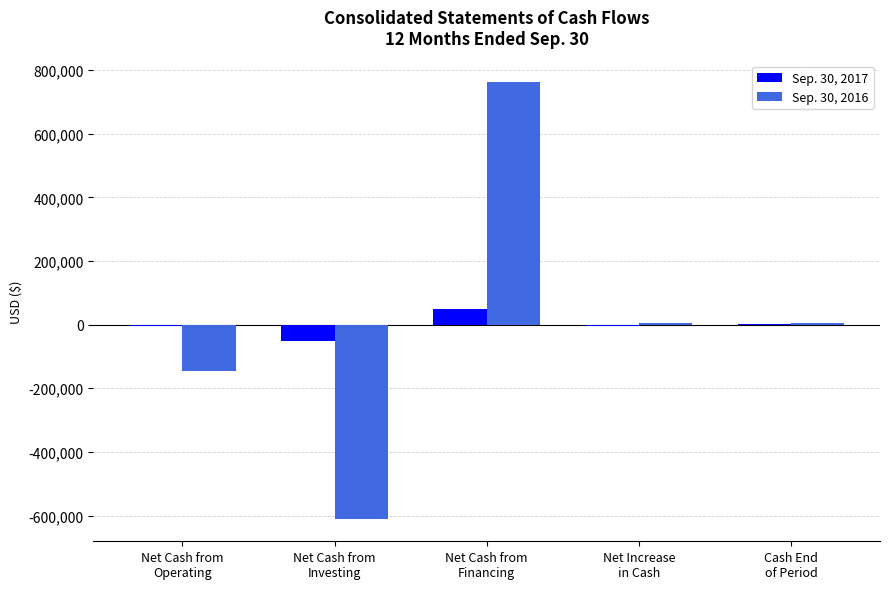

What is the greatest value displayed?

761300